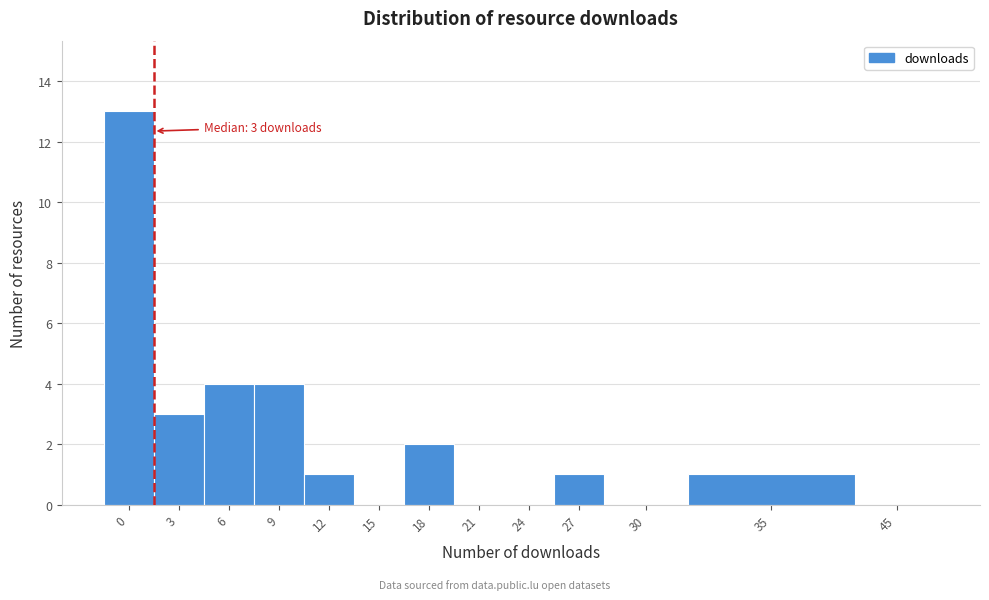

Reading left to right, transcribe all the data shown in this chart.

0=13	3=3	6=4	9=4	12=1	15=0	18=2	21=0	24=0	27=1	30=0	35=1	45=0